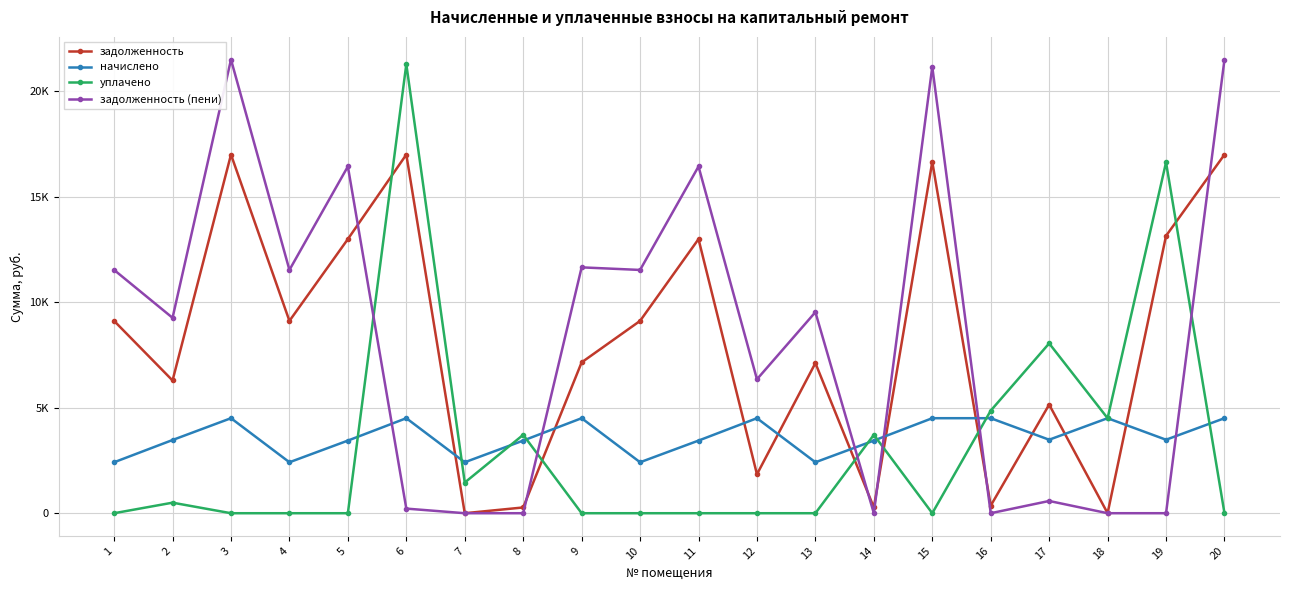

Reading left to right, what are all the values shown in this chart?

задолженность: 9116.4	6292.8	17000.2	9116.4	12994.1	17000.2	0.0	272.9	7150.2	9116.4	12994.1	1845.5	7116.4	272.8	16655.9	357.5	5148.2	0.0	13148.2	17000.2
начислено: 2415.5	3470.0	4504.2	2415.5	3442.8	4504.2	2415.5	3442.8	4504.2	2415.5	3442.8	4504.2	2415.5	3442.8	4504.2	4504.2	3483.6	4504.2	3483.6	4504.2
уплачено: 0.0	500.0	0.0	0.0	0.0	21285.3	1453.6	3716.0	0.0	0.0	0.0	0.0	0.0	3716.0	0.0	4861.3	8051.2	4503.8	16631.6	0.0
задолженность (пени): 11531.9	9262.9	21504.4	11531.9	16436.9	219.1	0.1	0.0	11654.4	11531.9	16436.9	6349.7	9531.9	0.0	21160.1	0.4	580.6	0.4	0.2	21504.4